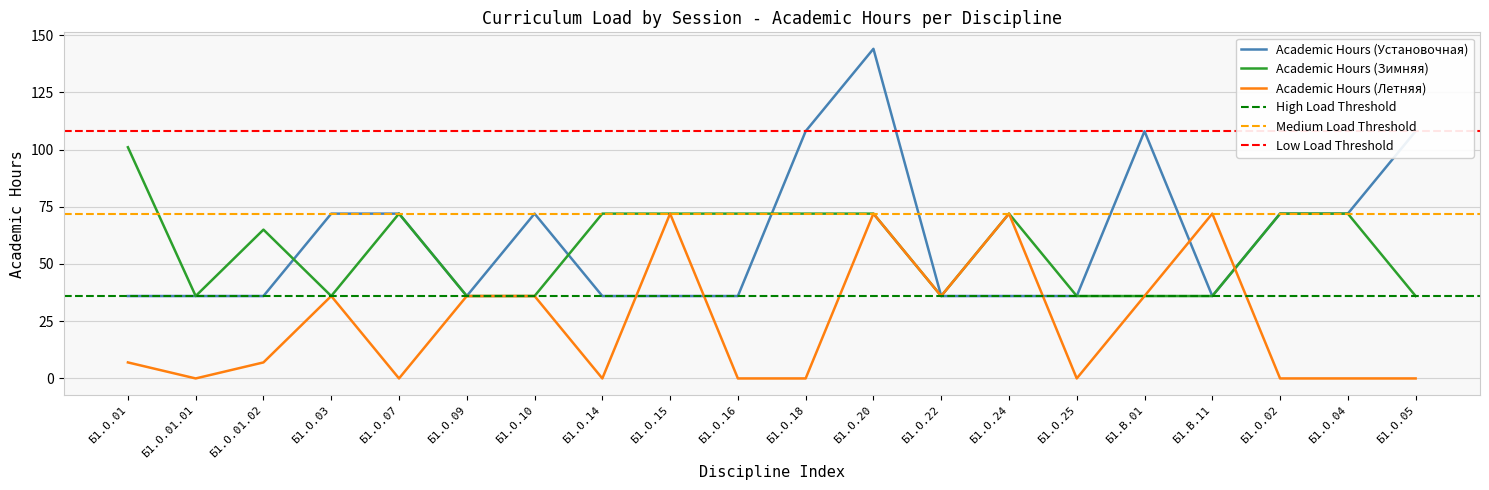

Where is Academic Hours (Зимняя) nearest to the value 68?

Б1.О.01.02